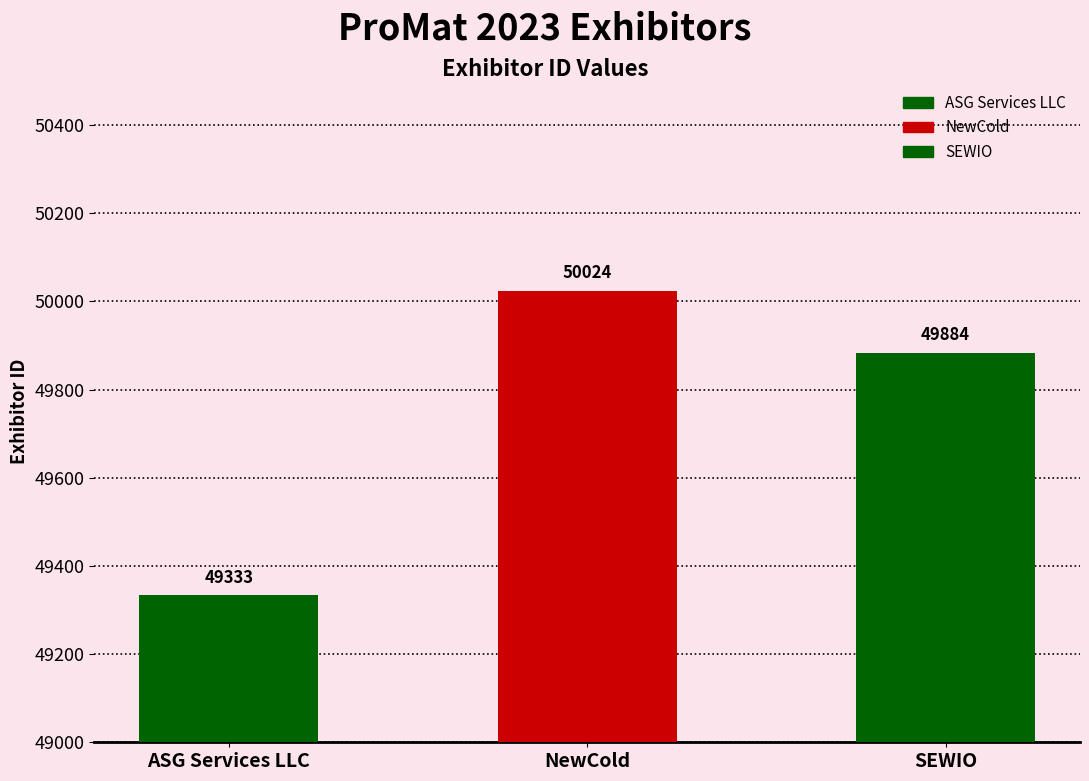

True or false: the data shows 49333 at ASG Services LLC.

True